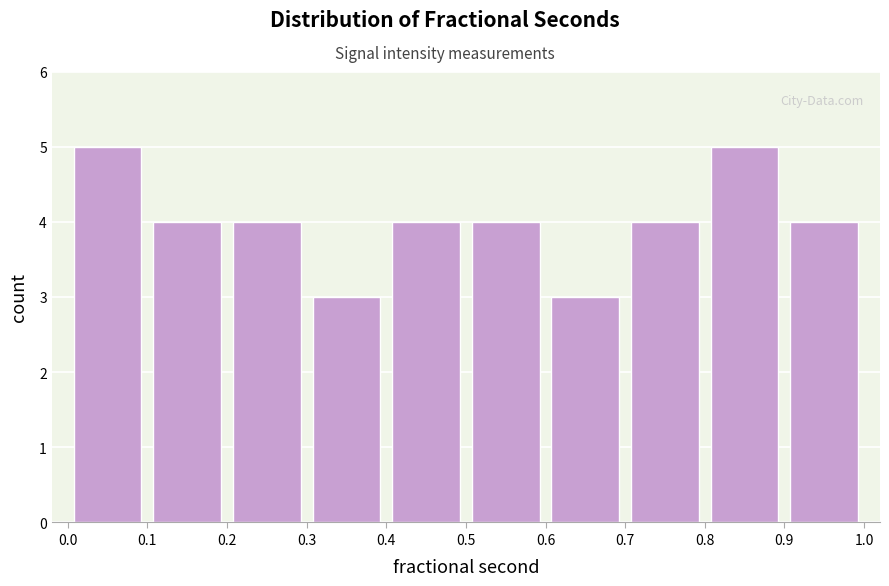

Reading left to right, transcribe this chart: for each bar, give the range it covers on the x-axis and its height. The values are not printed on the chart, so give them approximately, as read against the axis.

0.0 to 0.1: 5
0.1 to 0.2: 4
0.2 to 0.3: 4
0.3 to 0.4: 3
0.4 to 0.5: 4
0.5 to 0.6: 4
0.6 to 0.7: 3
0.7 to 0.8: 4
0.8 to 0.9: 5
0.9 to 1.0: 4